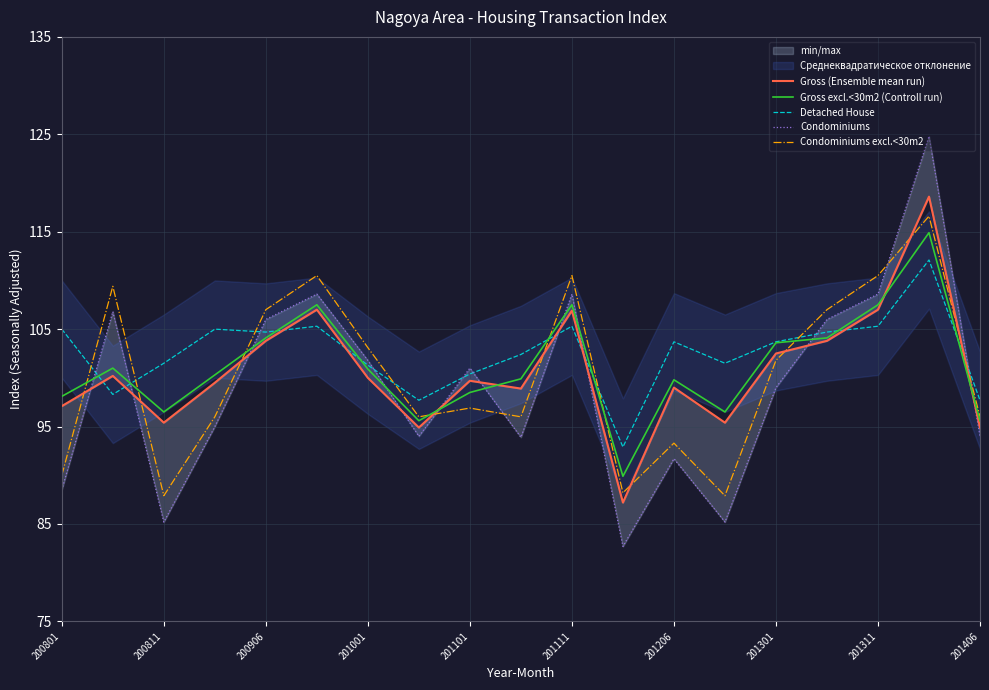

What is the smallest value displayed?

82.7